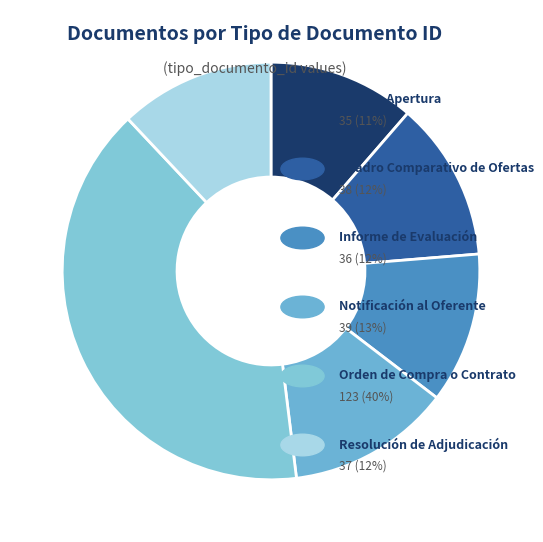

How many slices are in this pie chart?

6